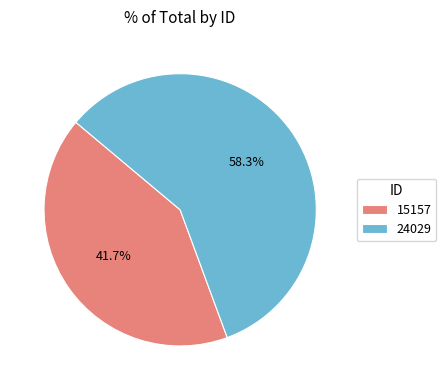

Rank the categories by value from highest to lowest.

24029, 15157